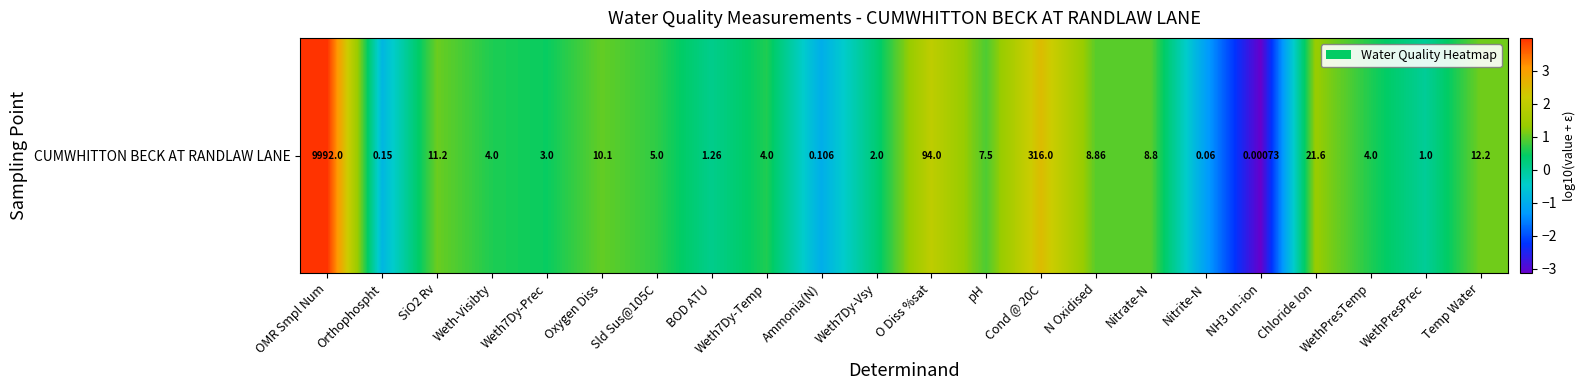

Count the number of data series in this chart.

1